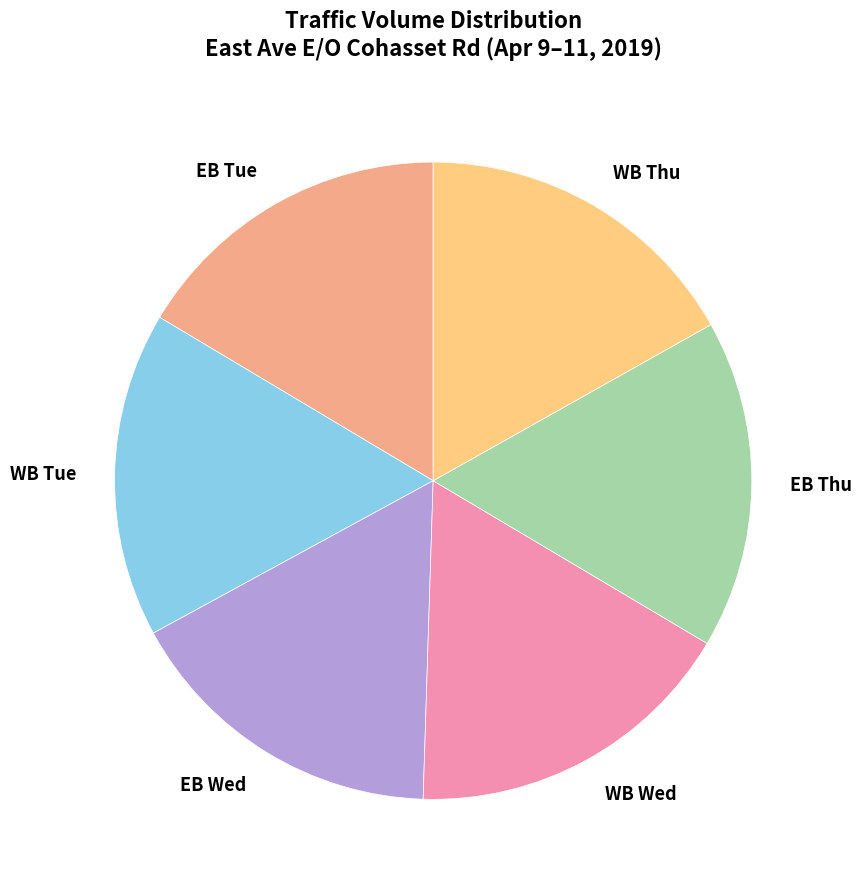

Count the number of slices in the pie.

6